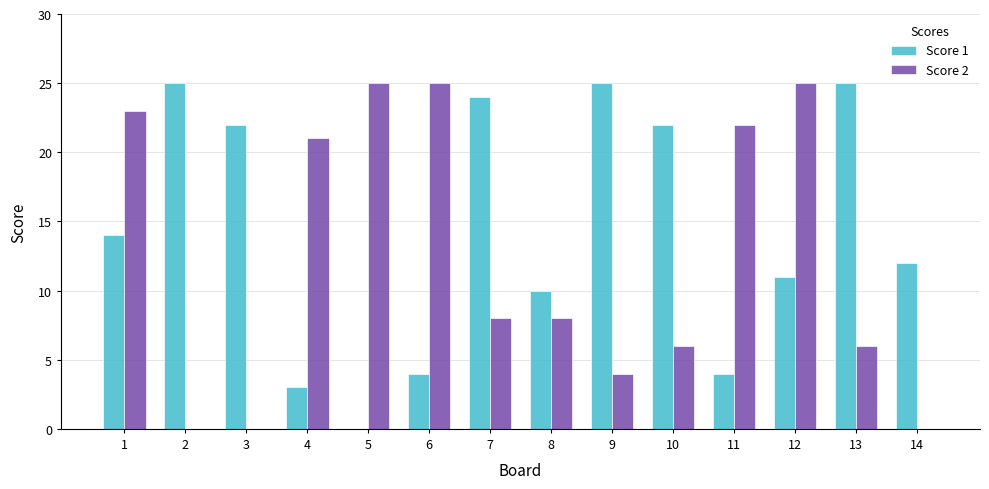

What is the highest value of the Score 1 series?

25